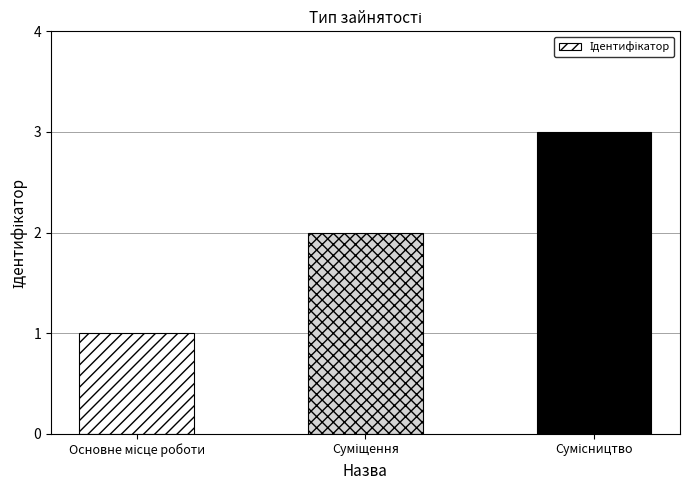

Count the number of categories in the chart.

3